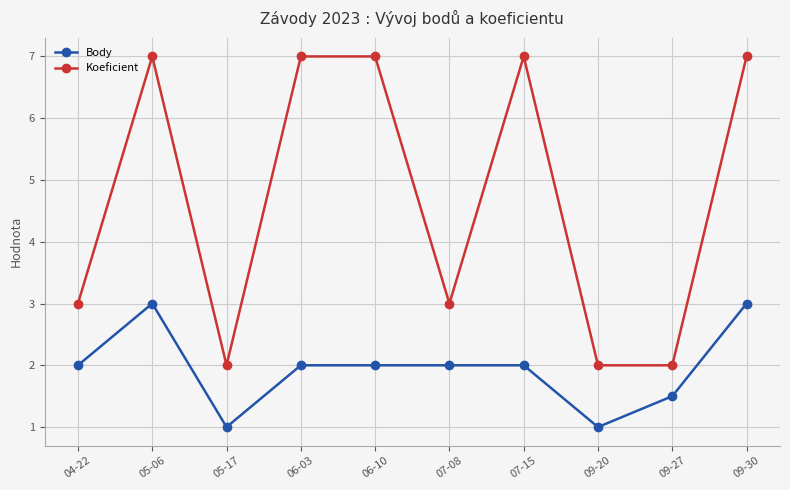

What is the total value across all series at 07-08?

5.0